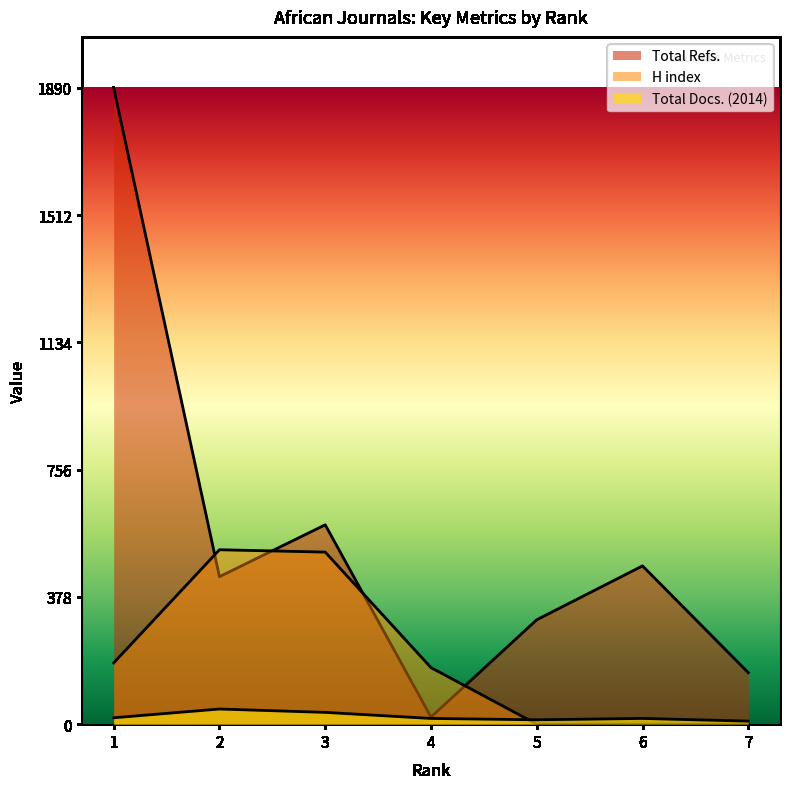

True or false: Total Docs. (2014) and H index cross at least once.

True